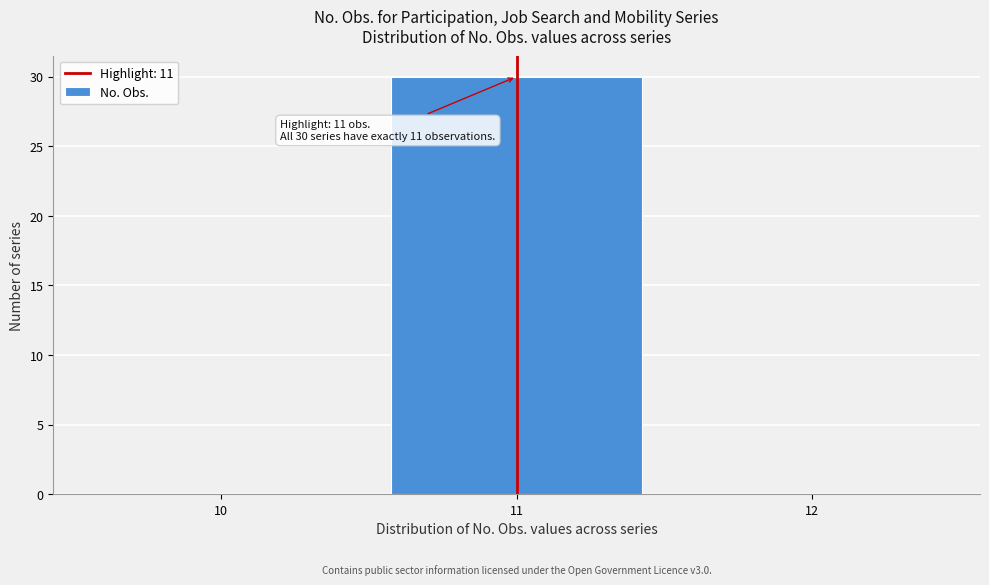

Which range on the x-axis has the tallest bar?

10.5 to 11.5